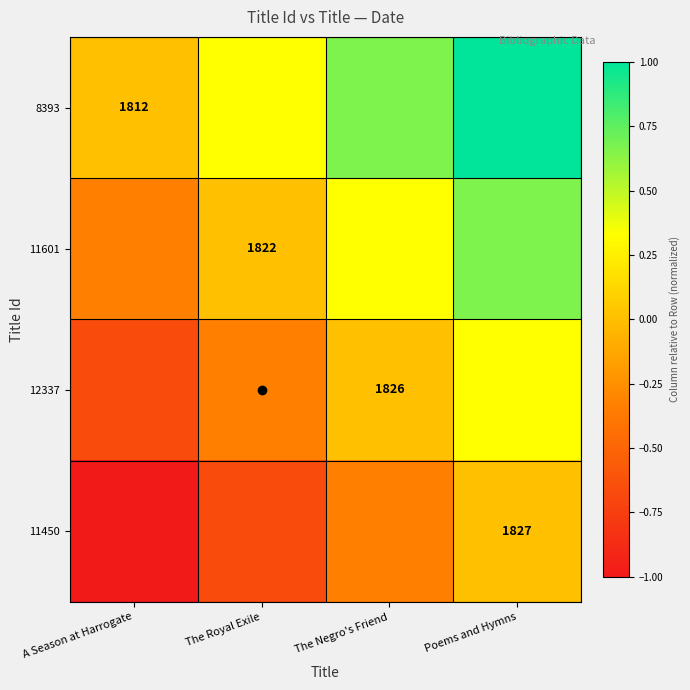

Rank the series by their maximum value, from highest to lowest.

8393, 11601, 12337, 11450